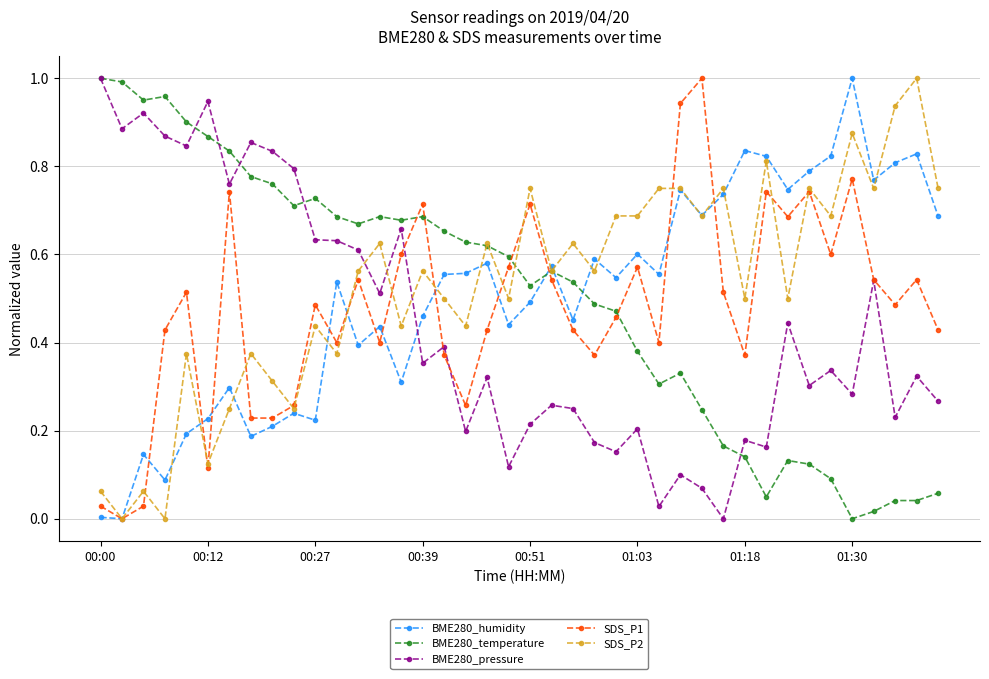

True or false: SDS_P2 has more than 1 points higher than both neighbors.

True